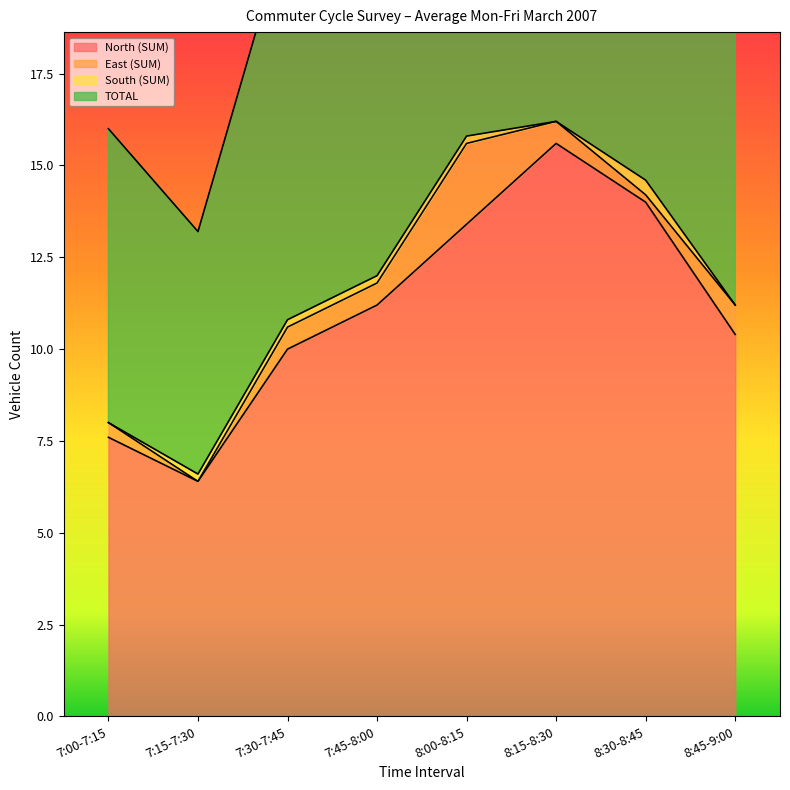

At which label does North (SUM) first exceed 11?

7:45-8:00